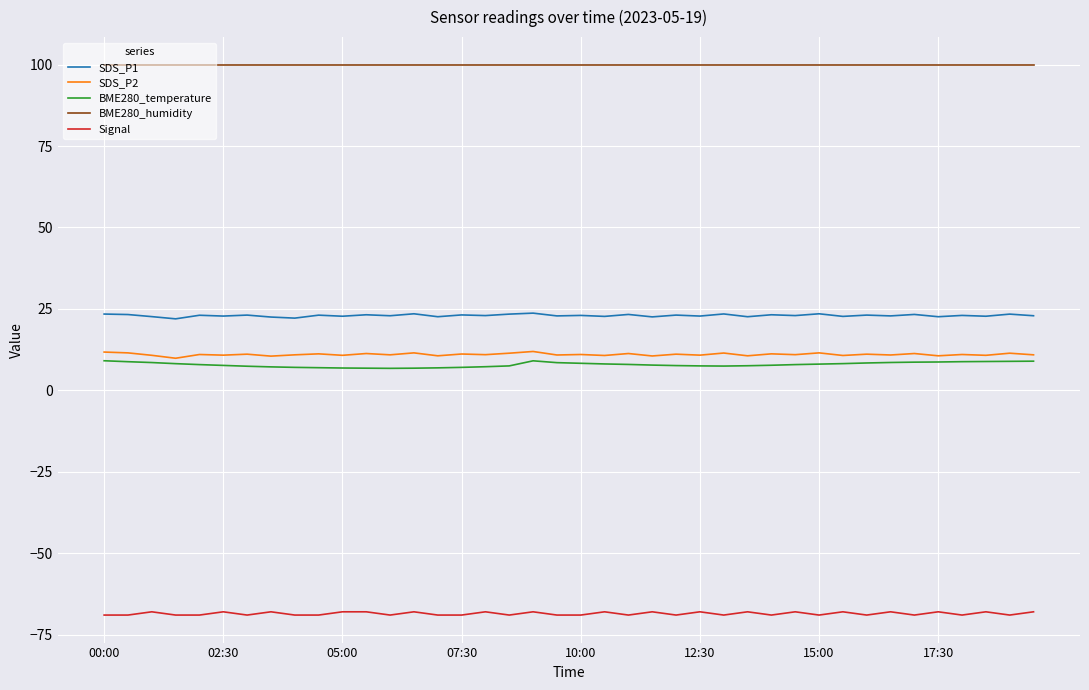

Rank the series by their maximum value, from lowest to highest.

Signal, BME280_temperature, SDS_P2, SDS_P1, BME280_humidity